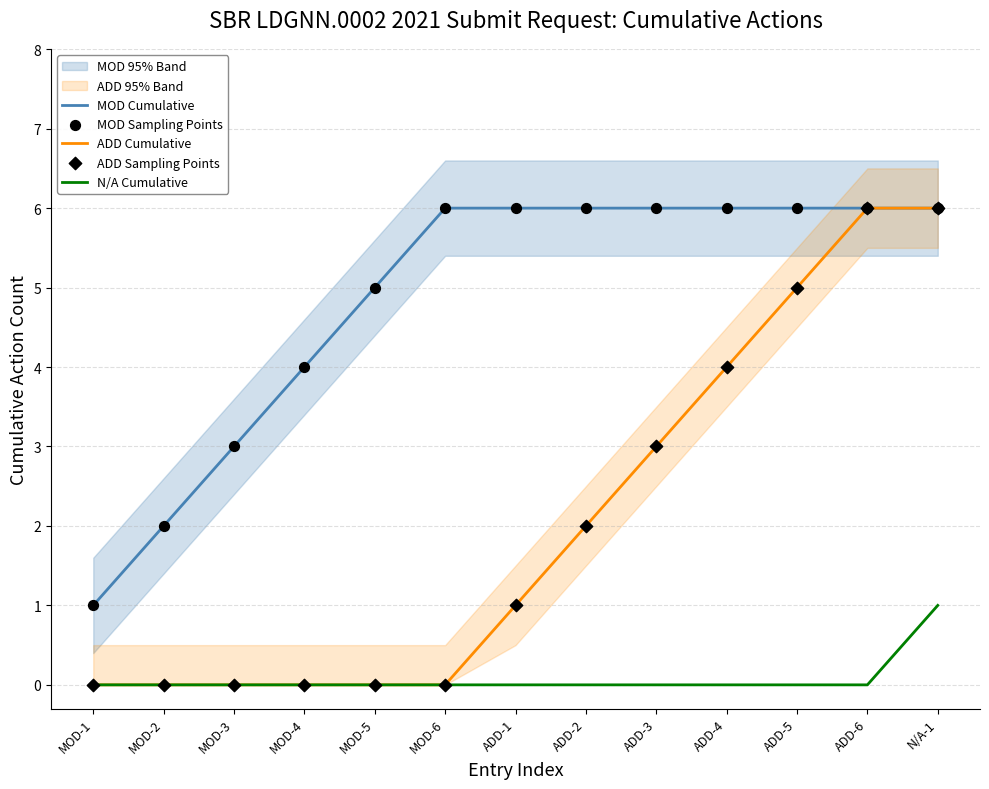

What is the total value across all series at ADD-3?

18